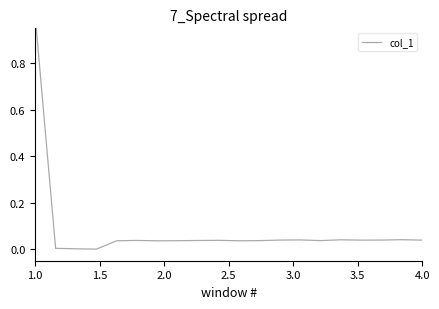

Reading right to left, list all the values displayed in this chart.

0.0	0.0	0.0	0.0	0.0	0.0	0.0	0.0	0.0	0.0	0.0	0.0	0.0	0.0	0.0	0.0	0.0	0.0	0.0	1.0